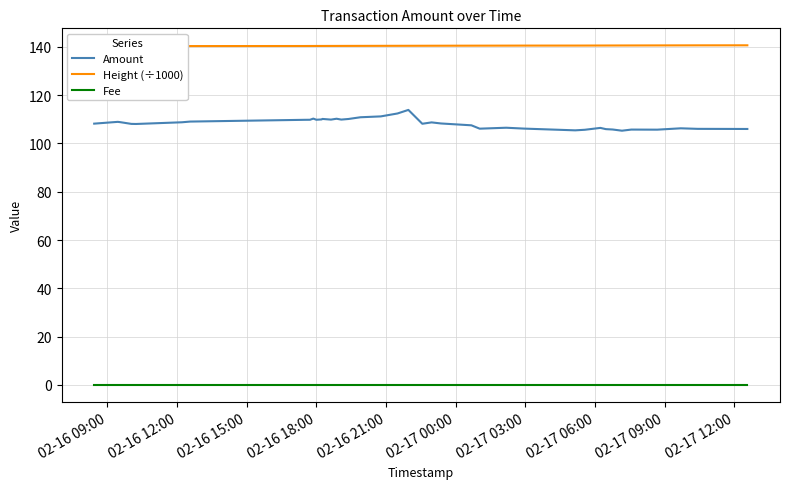

True or false: Amount and Fee intersect in this chart.

False